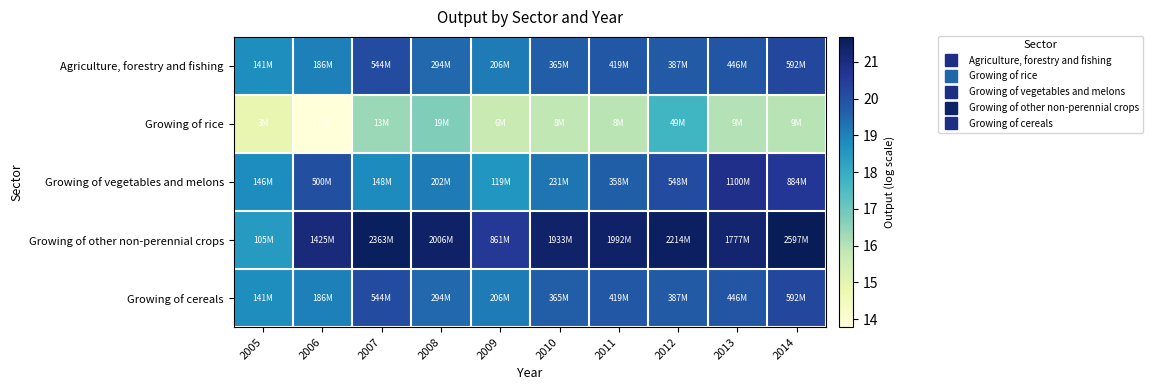

Which has a higher value, 2012 or 2007?

2007